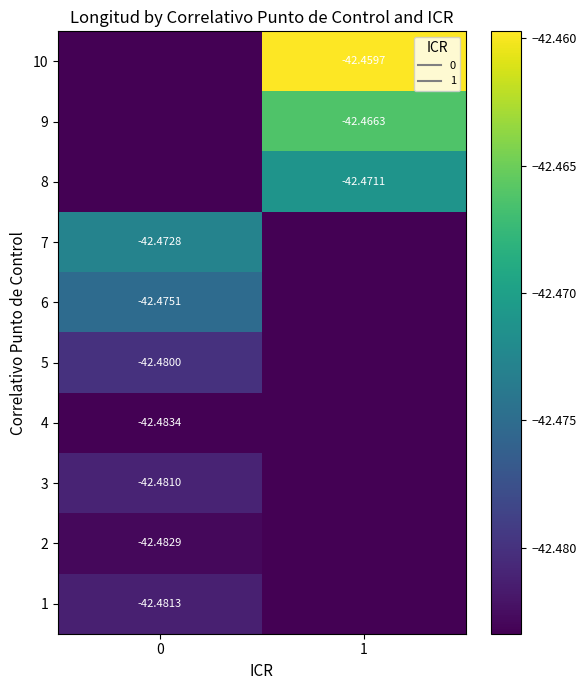

Which has a higher value, 0 or 1?

1